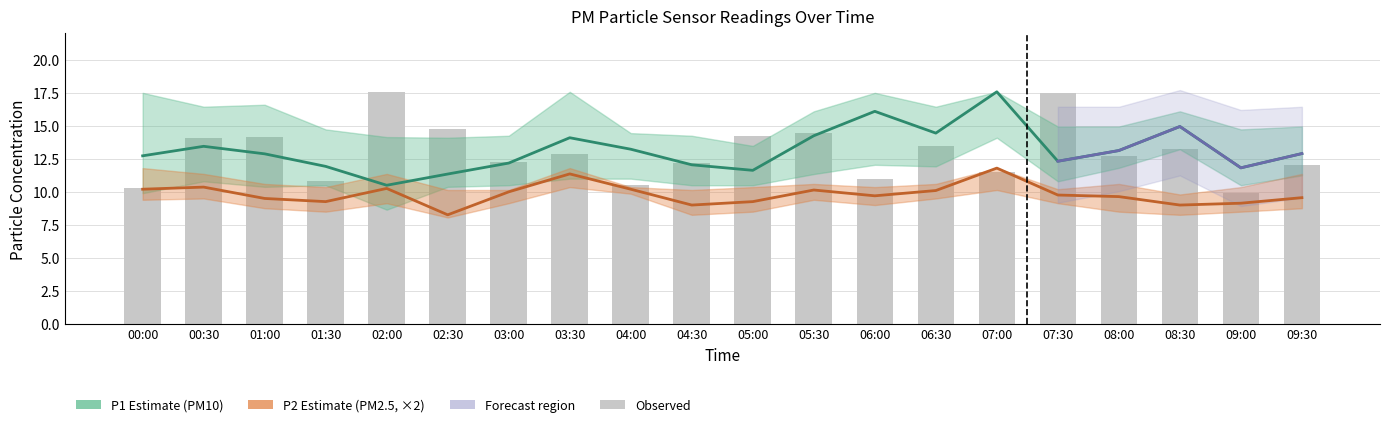

What is the difference between the maximum and second lowest values in the Observed series?

7.3